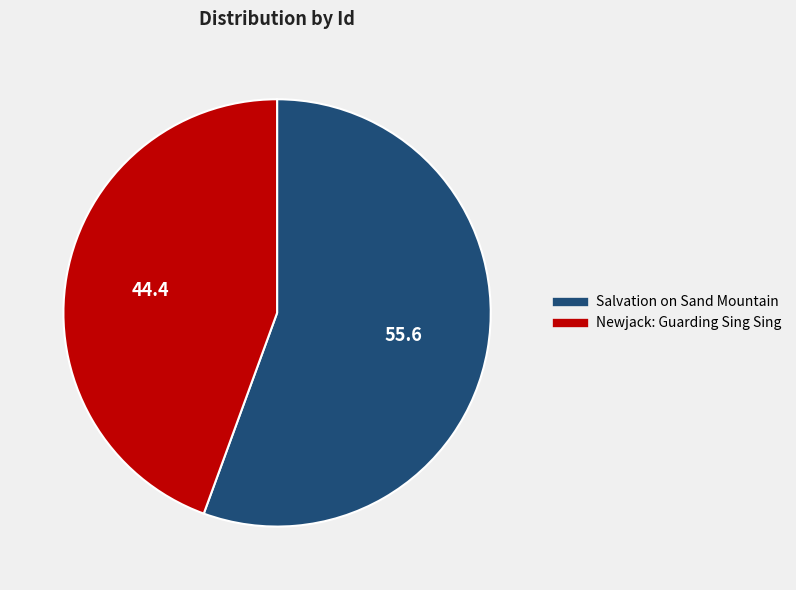

Is there a majority slice in this chart?

Yes